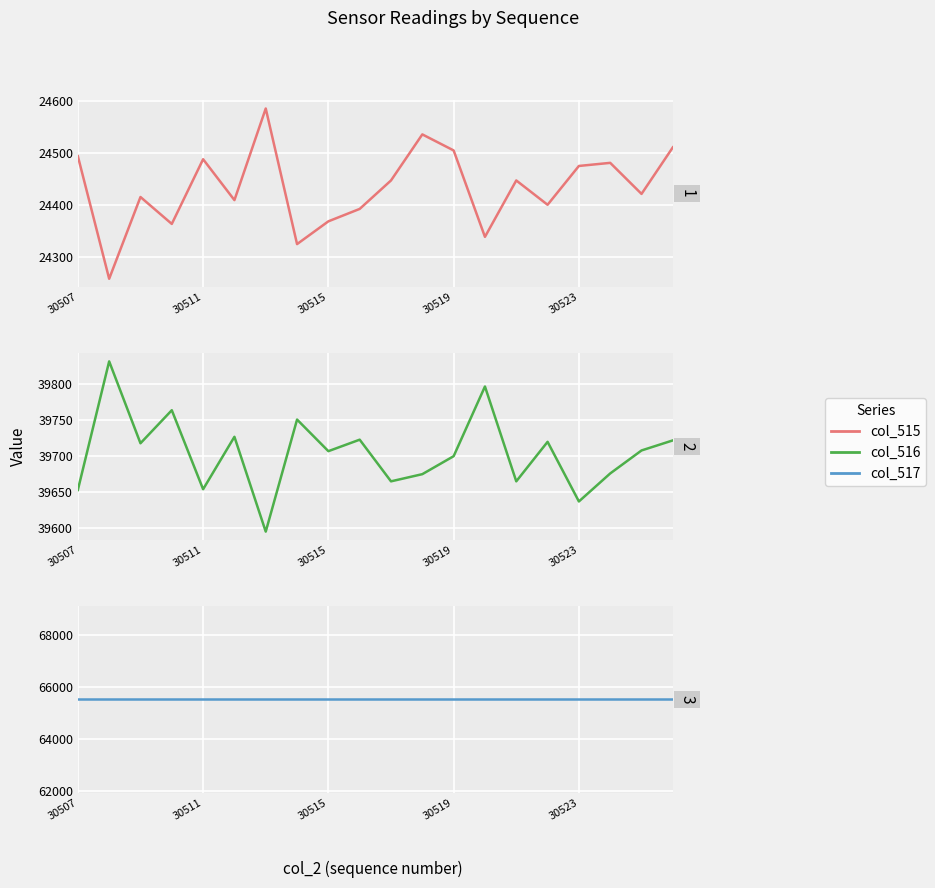

What are all the series names shown in the legend?

col_515, col_516, col_517